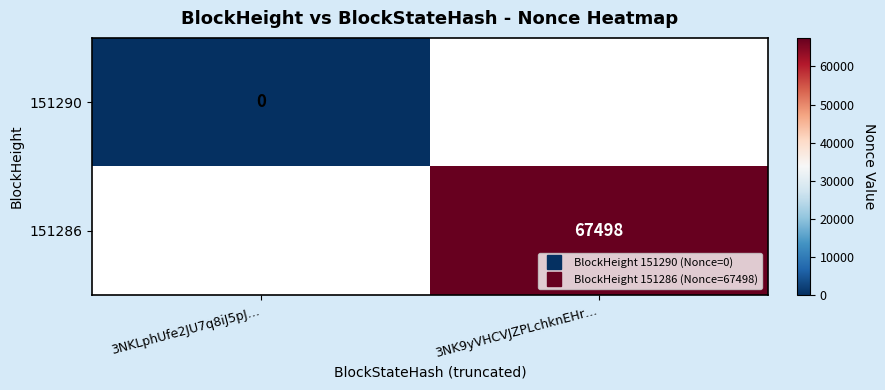

At which category does the chart reach its peak across all series?

3NK9yVHCVJZPLchknEHr…